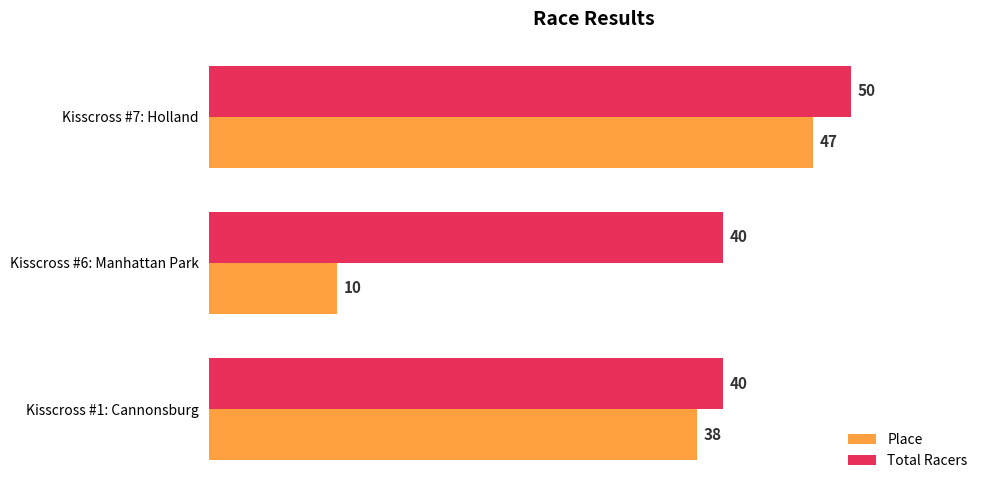

Which category has the lowest value in the Place series?

Kisscross #6: Manhattan Park